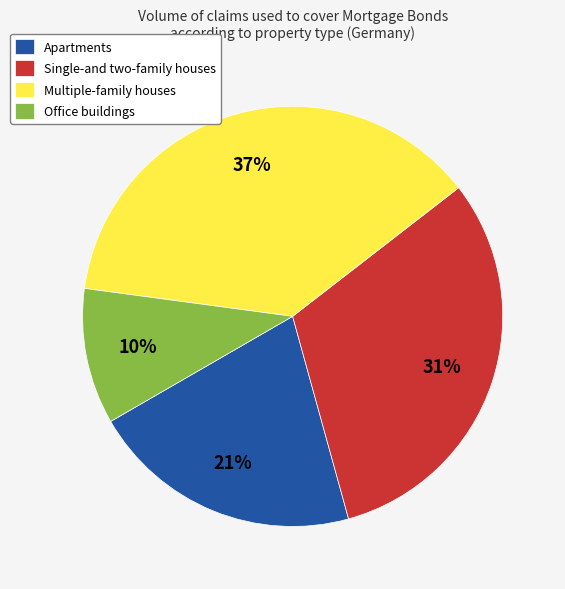

Is Office buildings the majority of the pie?

No